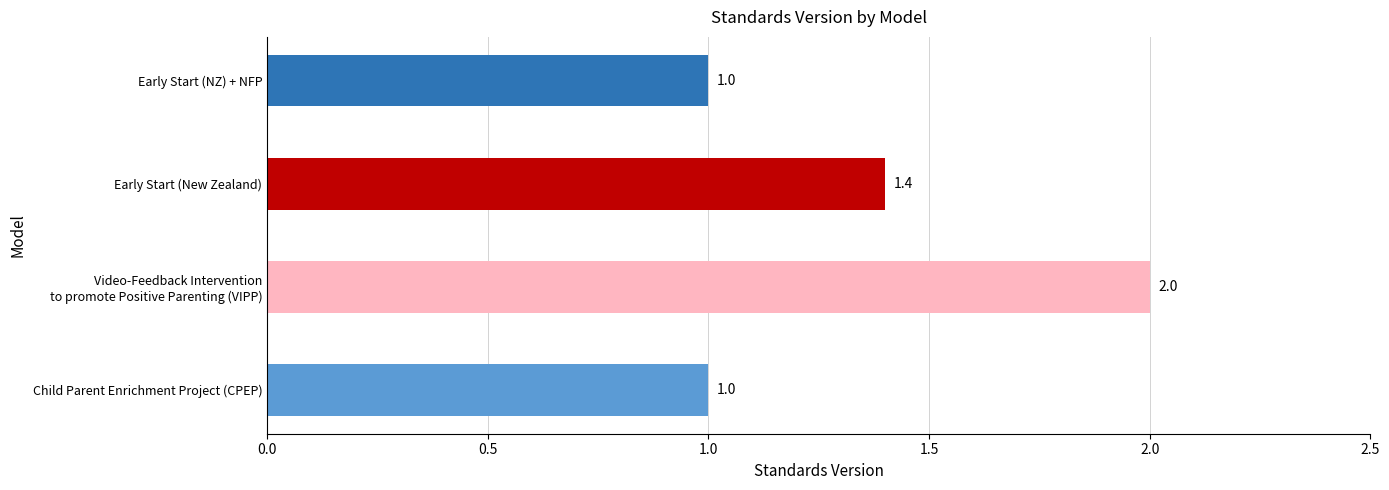

Which label corresponds to the smallest value in the chart?

Child Parent Enrichment Project (CPEP)